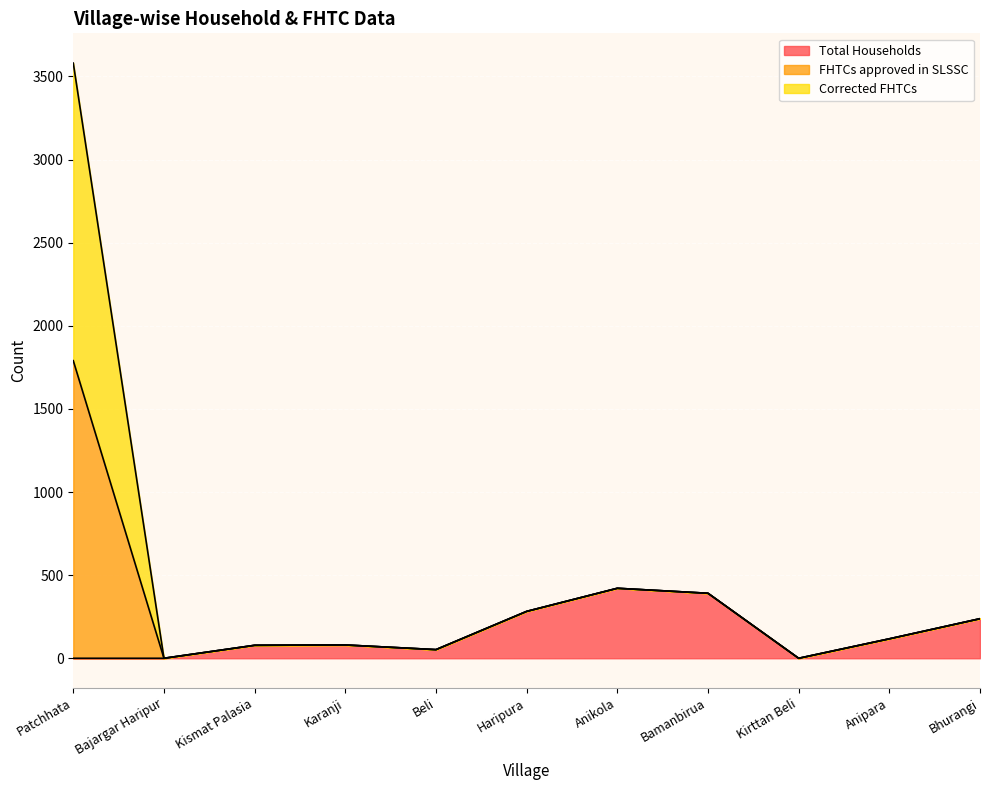

Rank the categories by Total Households value from lowest to highest.

Patchhata, Bajargar Haripur, Kirttan Beli, Beli, Kismat Palasia, Karanji, Anipara, Bhurangi, Haripura, Bamanbirua, Anikola